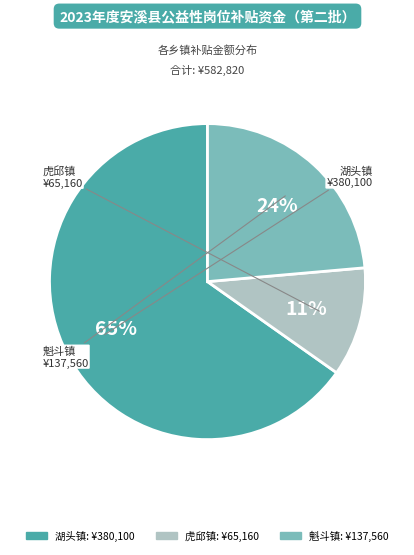

Is it true that 湖头镇 is 65% of the pie?

True